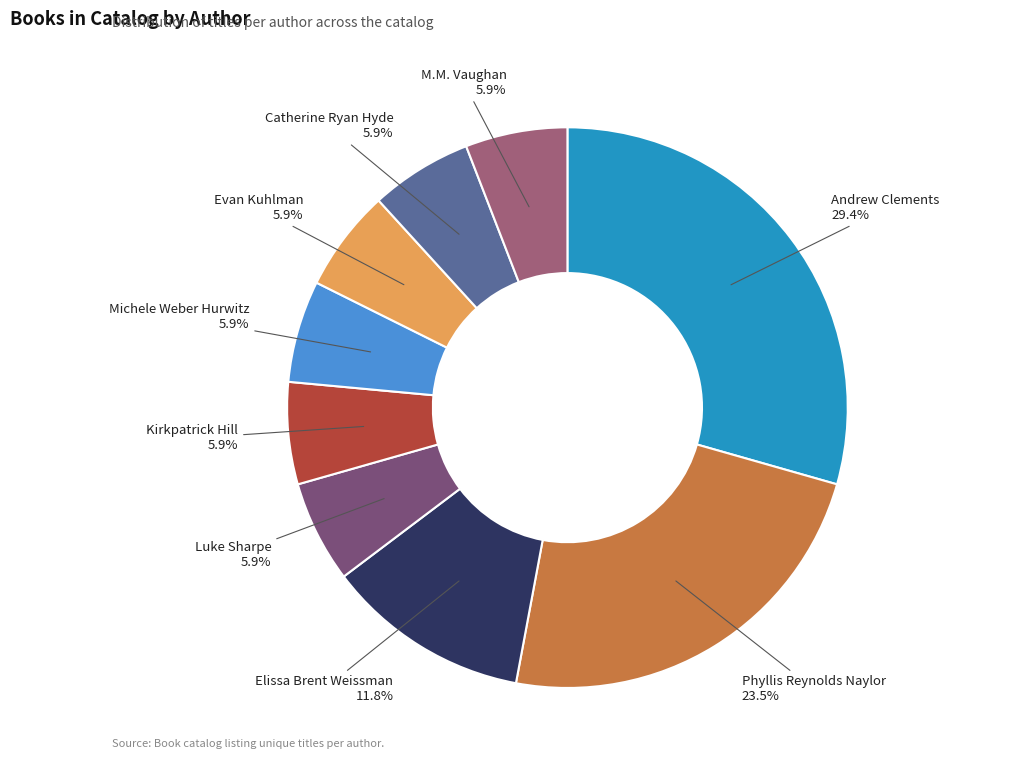

Is there any slice that represents more than half of the pie?

No